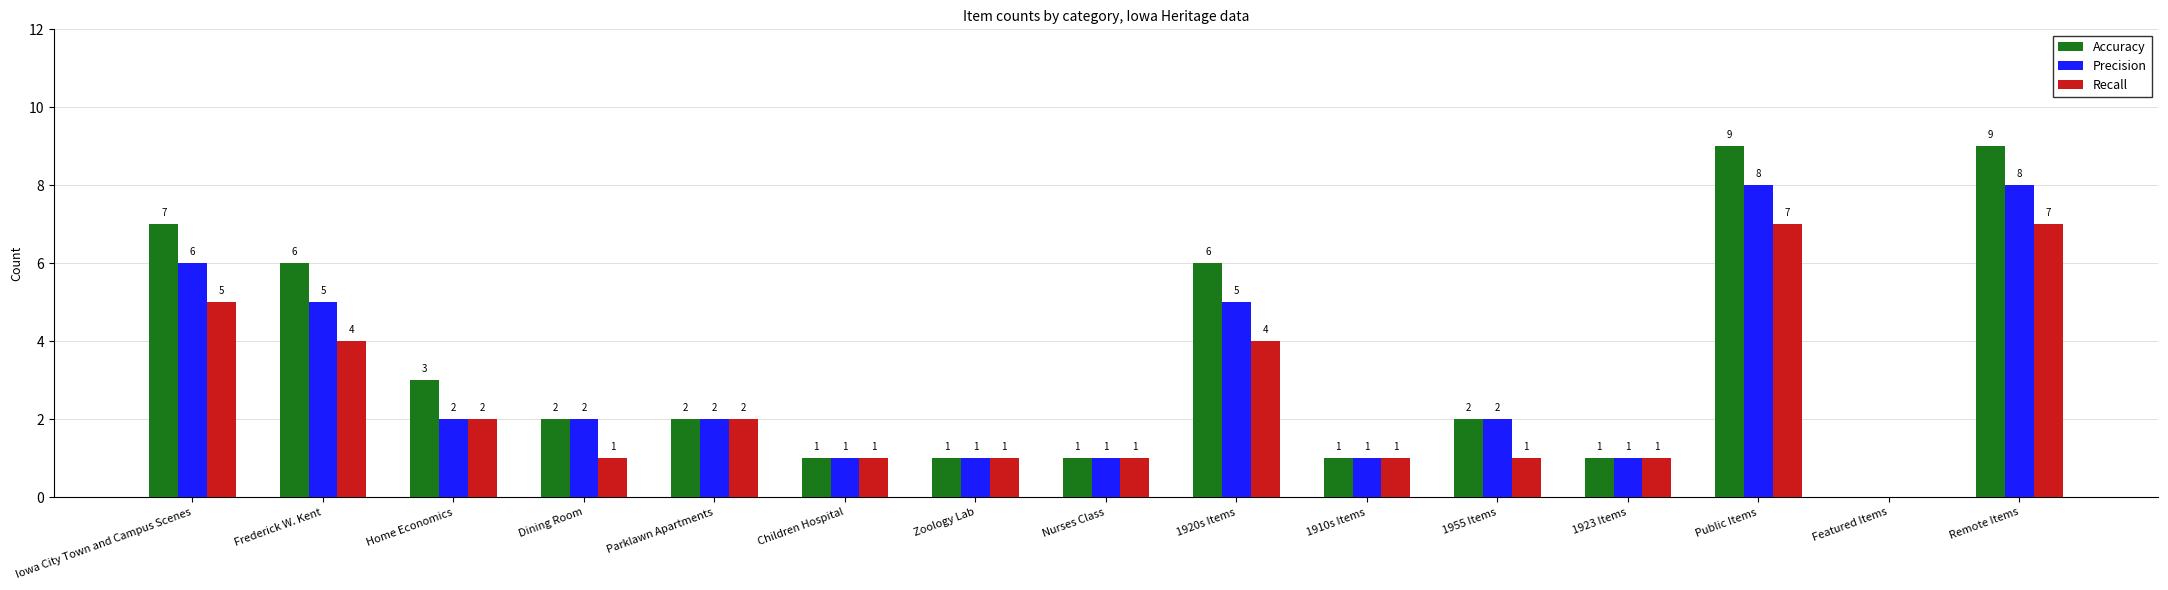

Is the value of Recall at Home Economics greater than the value of Accuracy at Zoology Lab?

Yes